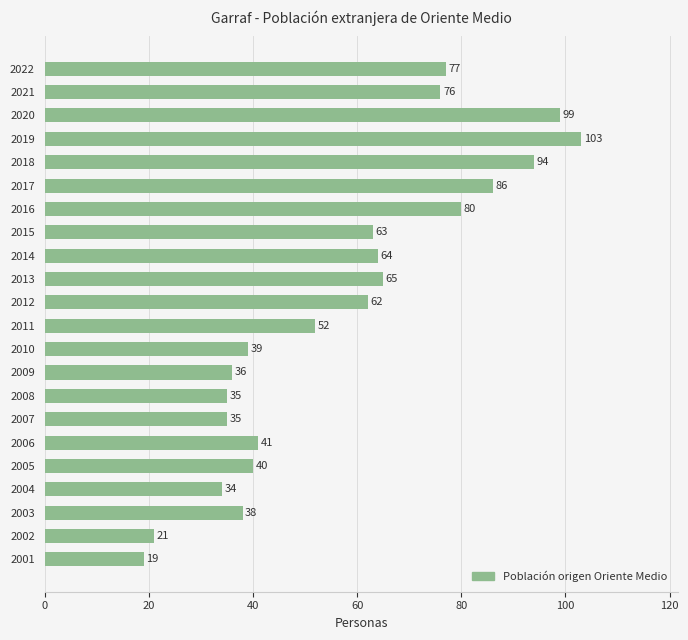

True or false: the data shows 100 at 2015.

False